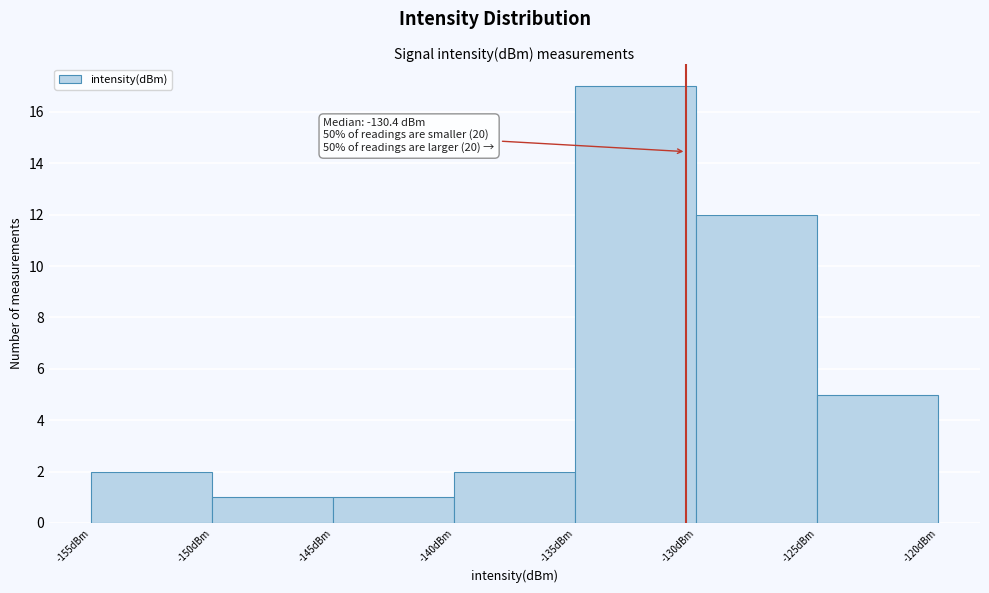

Which range on the x-axis has the tallest bar?

-135 to -130